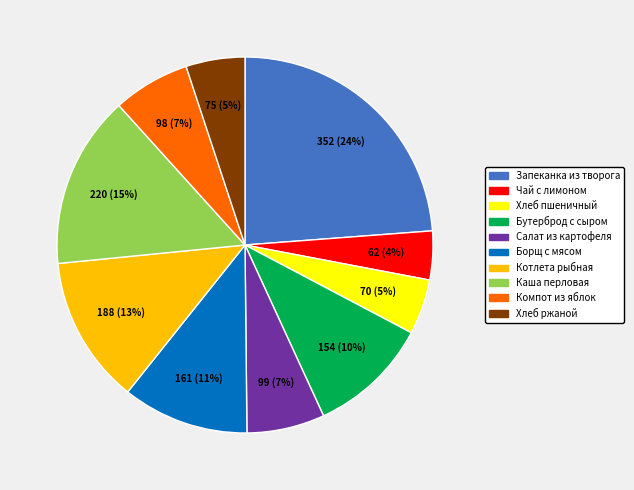

To the nearest percent, what is the average slice percentage?

10%